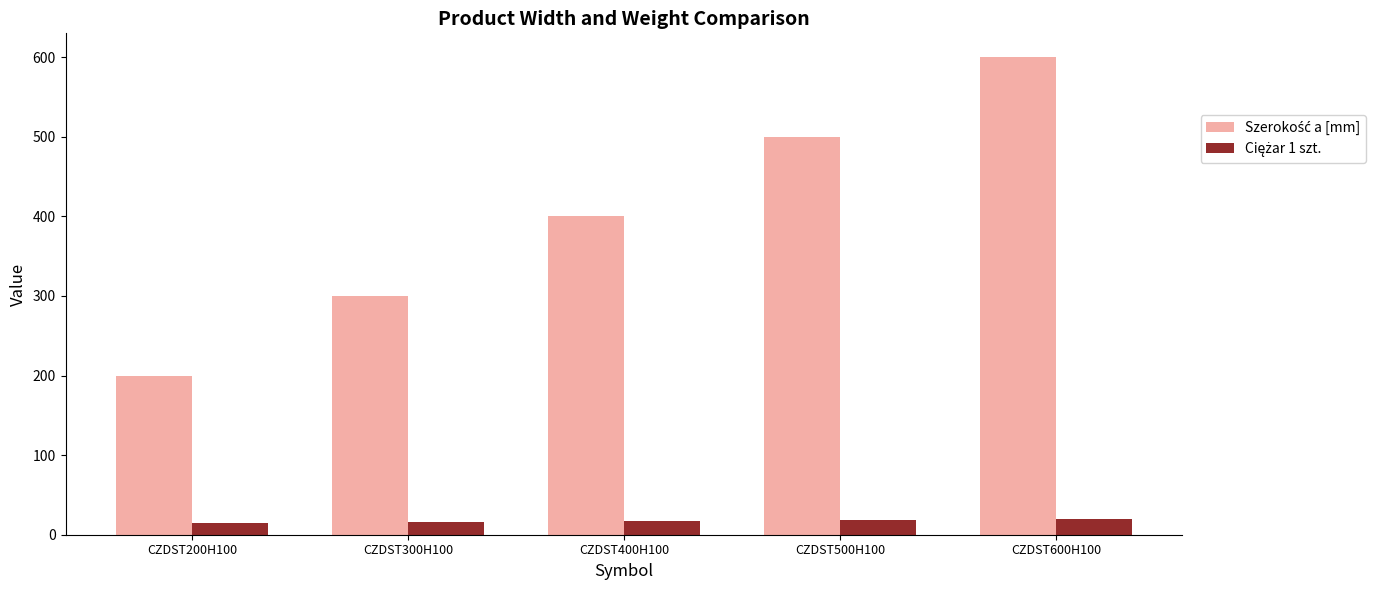

At which category does the chart reach its peak across all series?

CZDST600H100